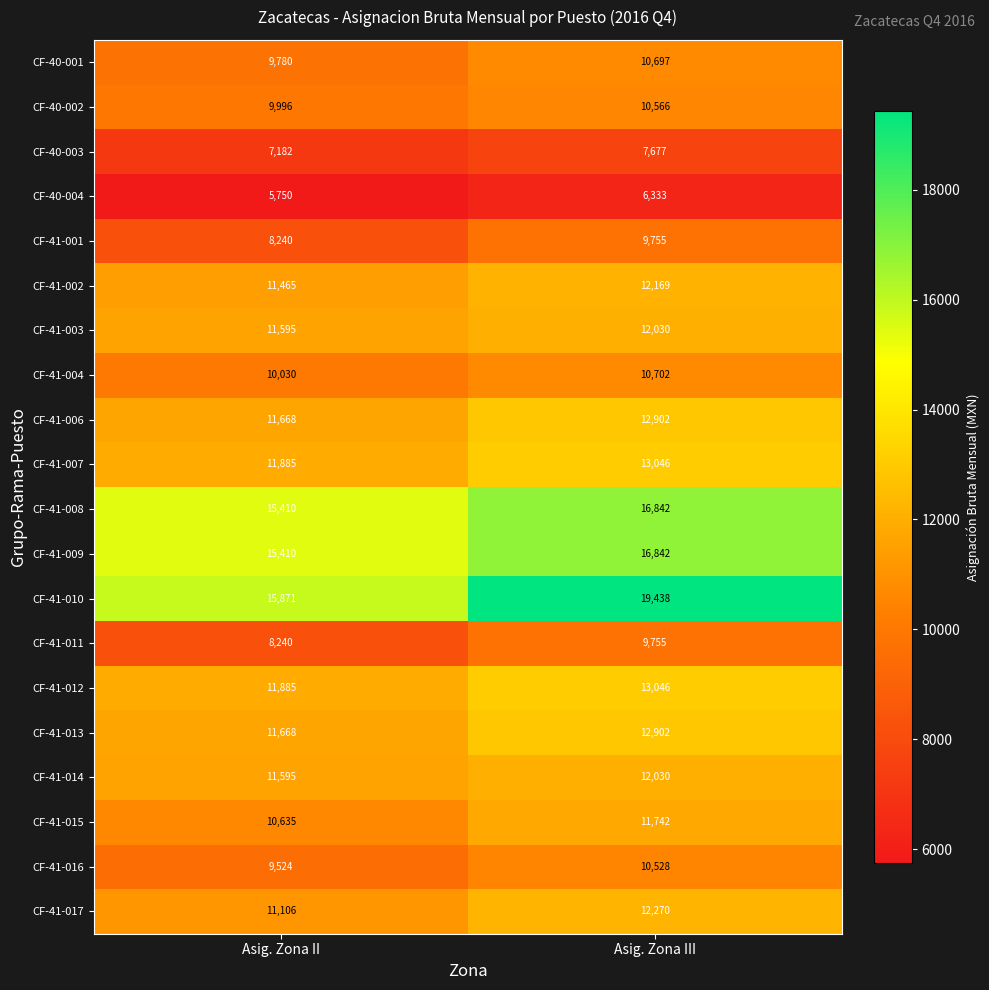

What is the average value of the CF-41-017 series?

11688